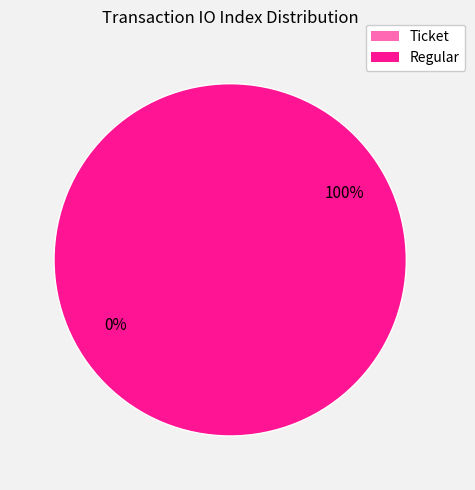

What percentage do Ticket (io_index=0) and Regular (io_index=14) together represent?

100.0%